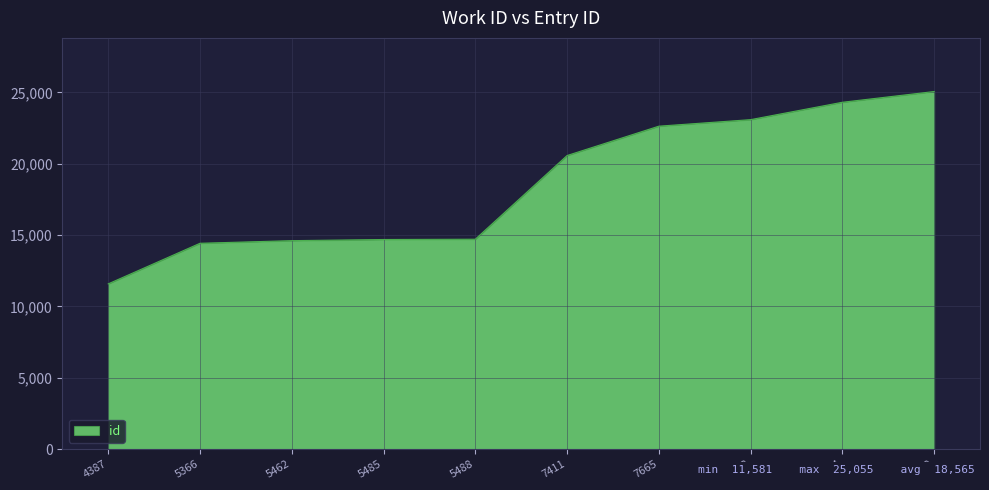

At which label is the value closest to 18318?

7411